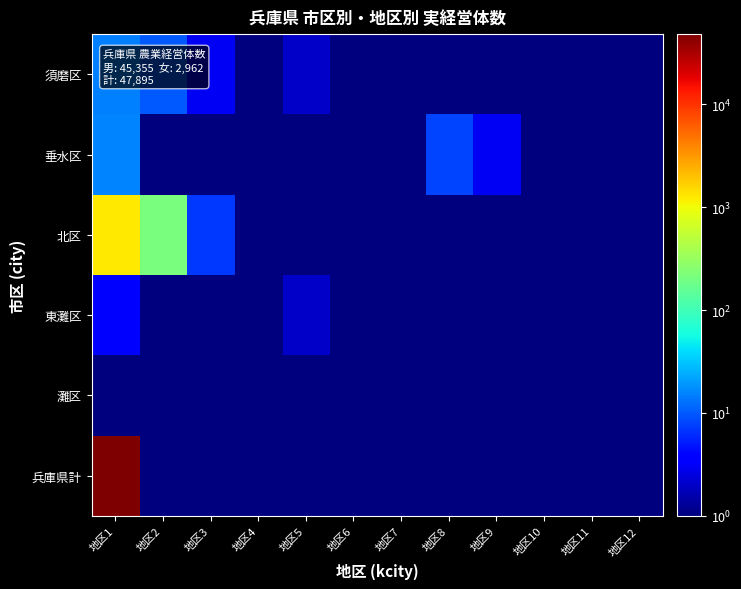

Rank the series at 地区4 from lowest to highest value.

須磨区, 垂水区, 北区, 東灘区, 灘区, 兵庫県計